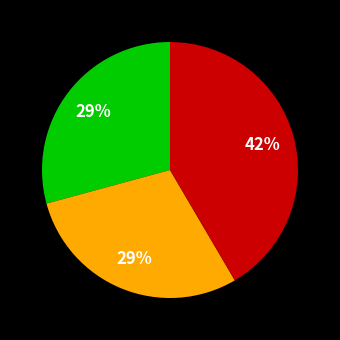

To the nearest percent, what is the average slice percentage?

33%